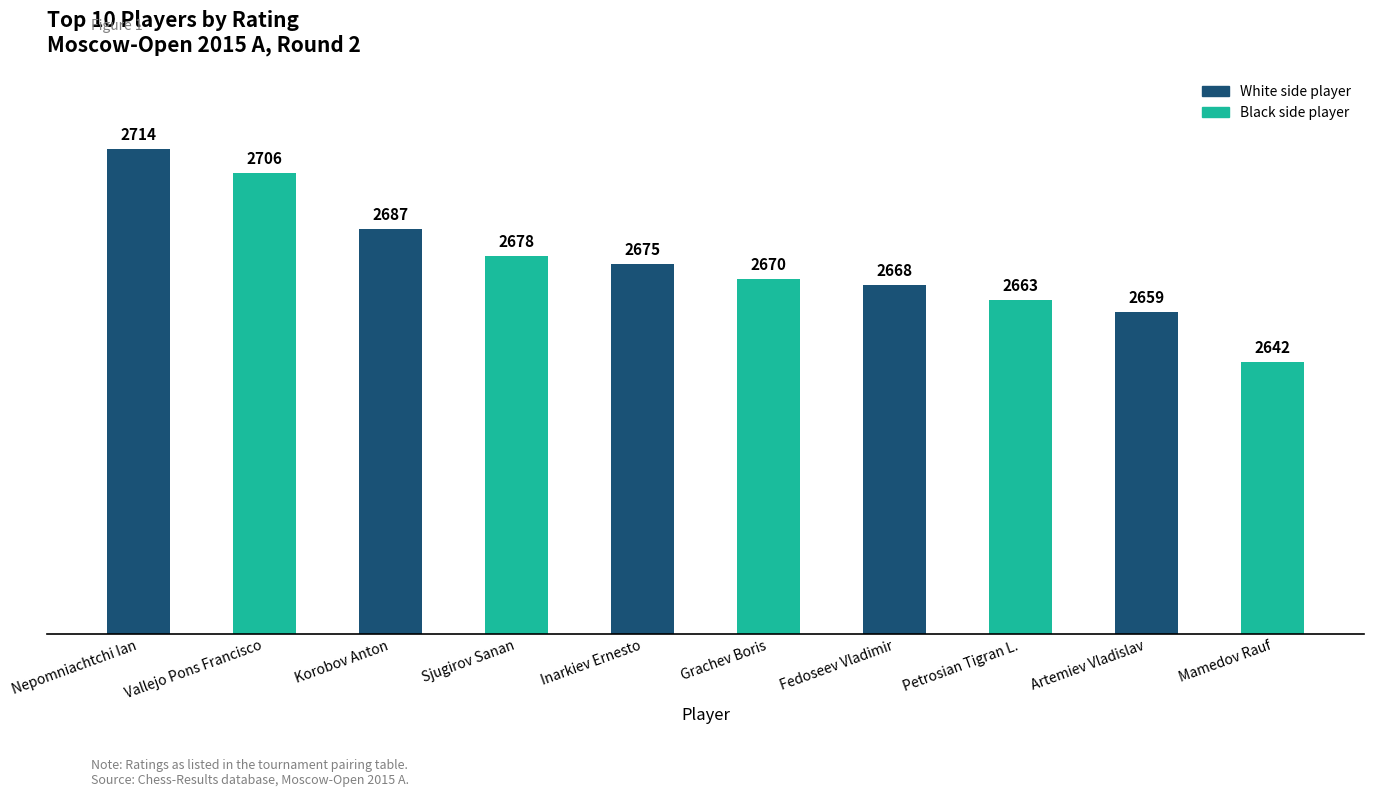

What is the label of the 7th bar from the right?

Sjugirov Sanan